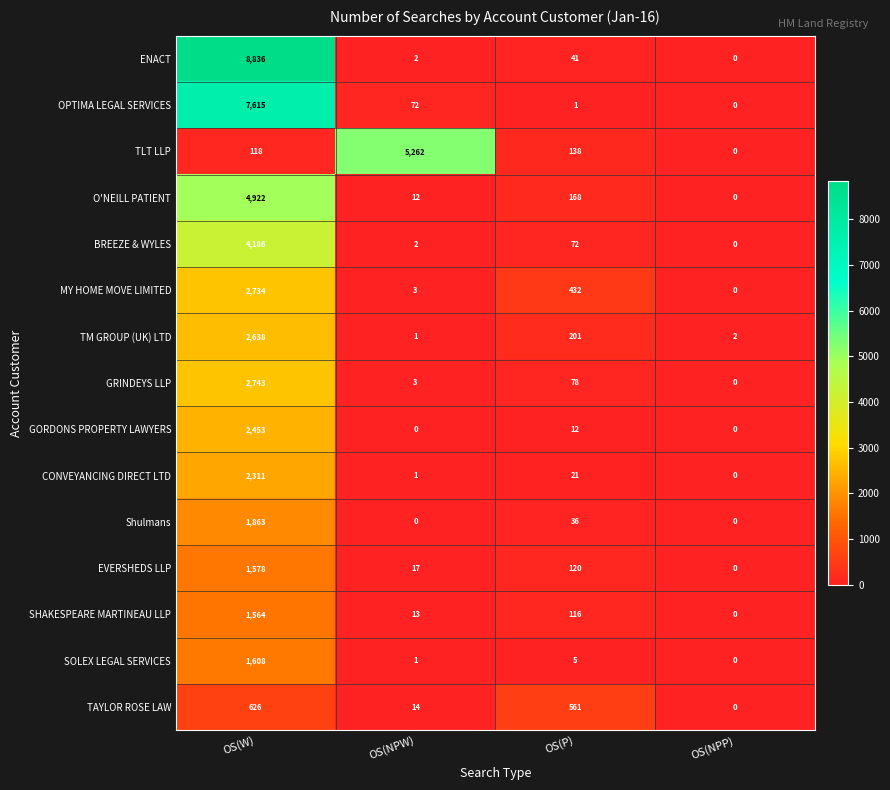

What is the approximate value of TLT LLP at OS(NPW)?

5262